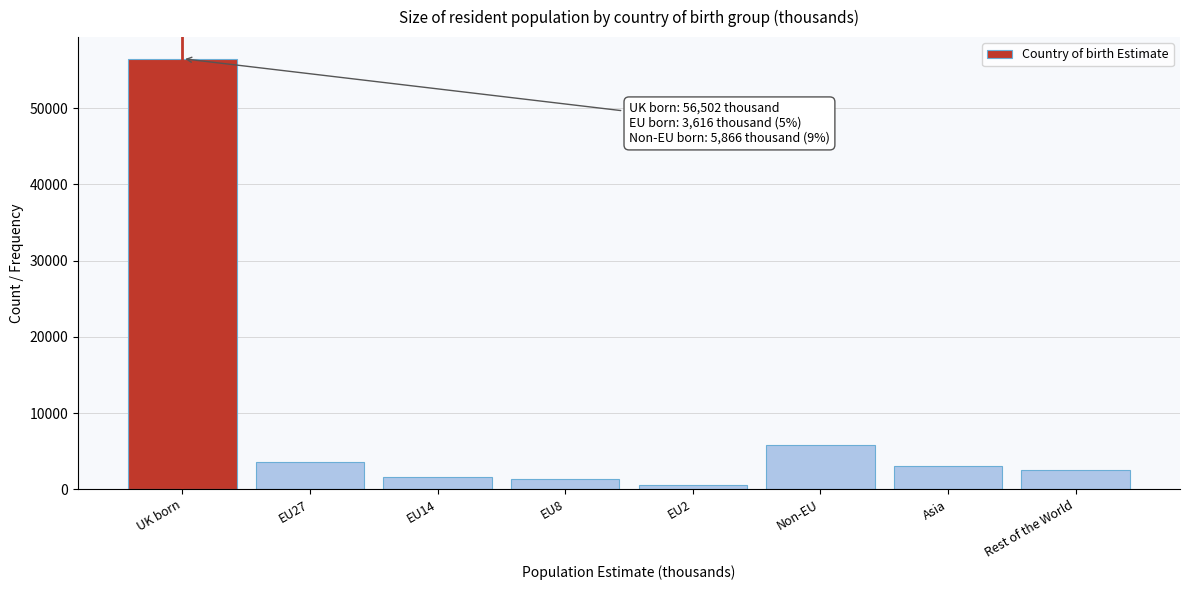

Reading left to right, list all the values displayed in this chart.

56502	3616	1662	1303	555	5866	2995	2492